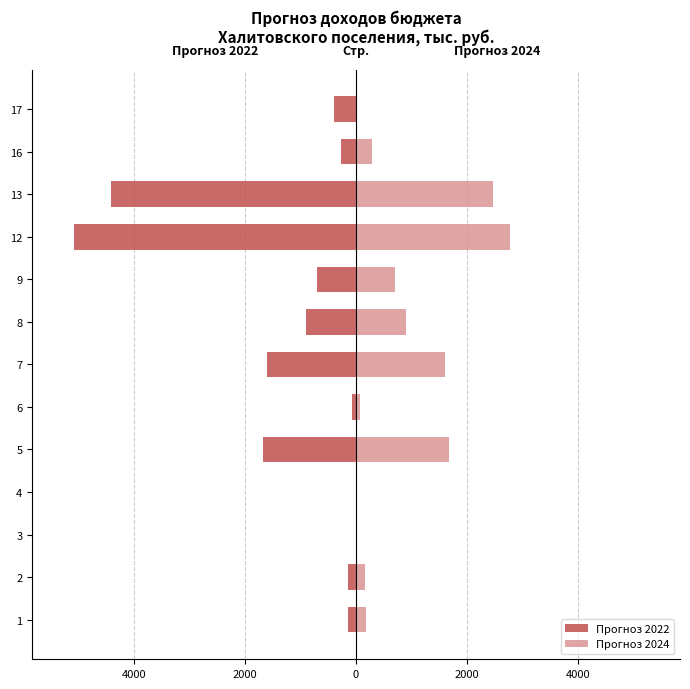

How many data points in Прогноз 2022 are above -394?

6